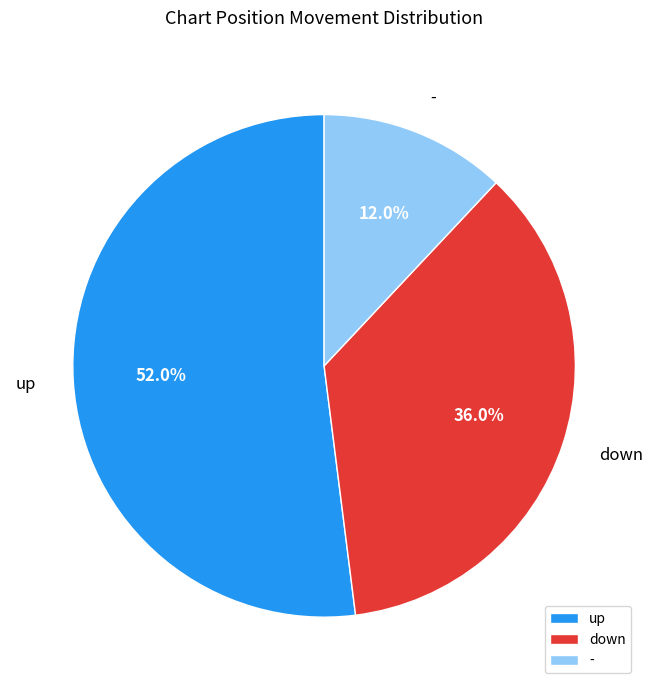

True or false: - accounts for 12% of the total.

True